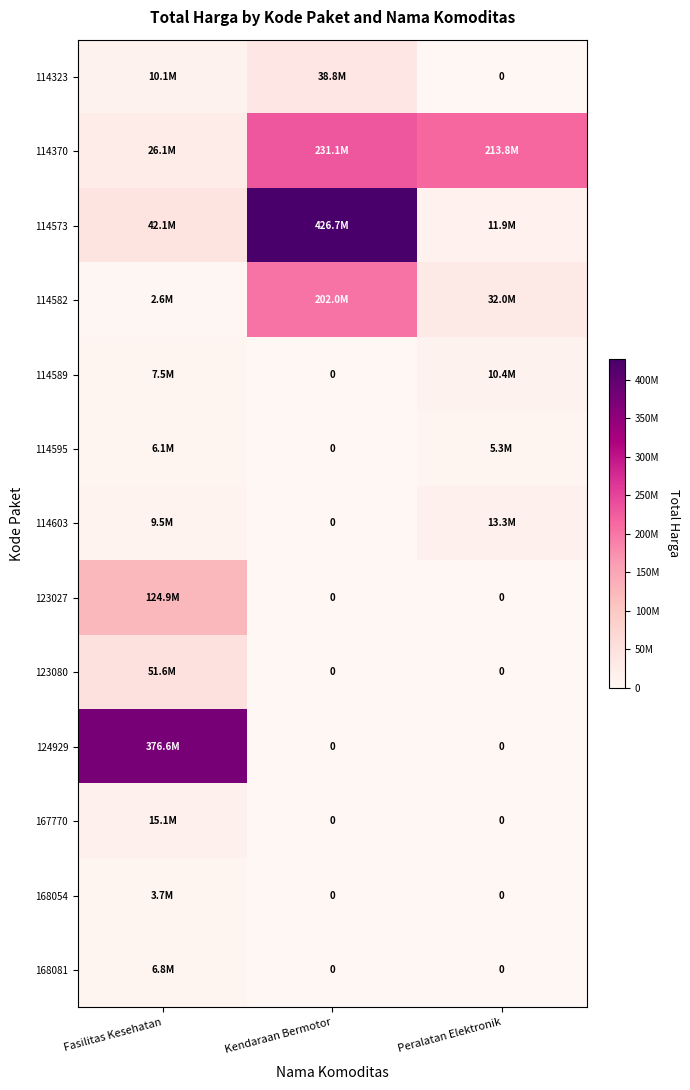

What is the difference between the maximum and minimum values in the 123027 series?

124900000